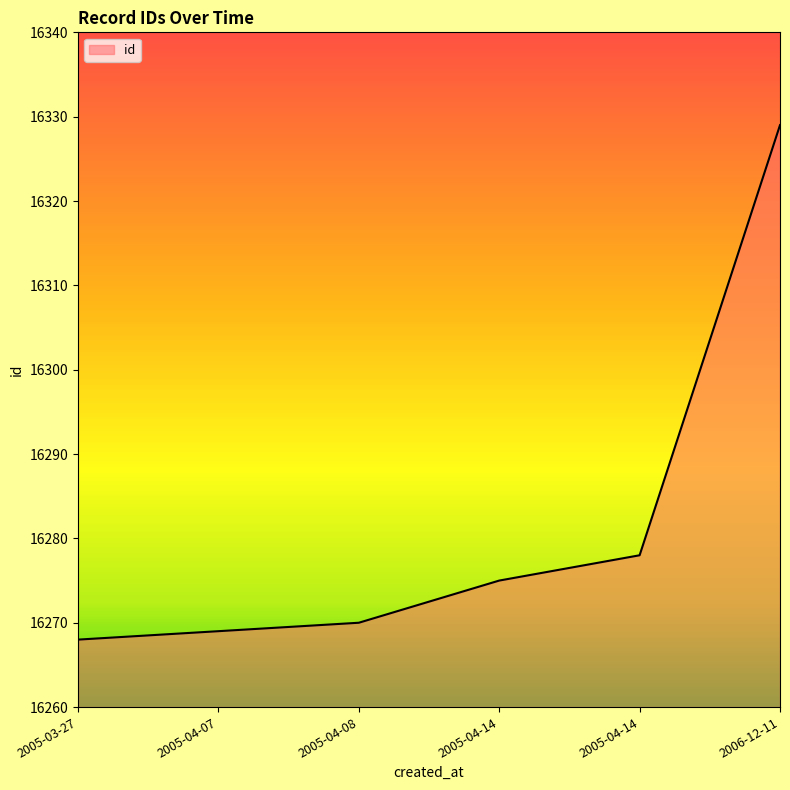

Count the number of categories in the chart.

6